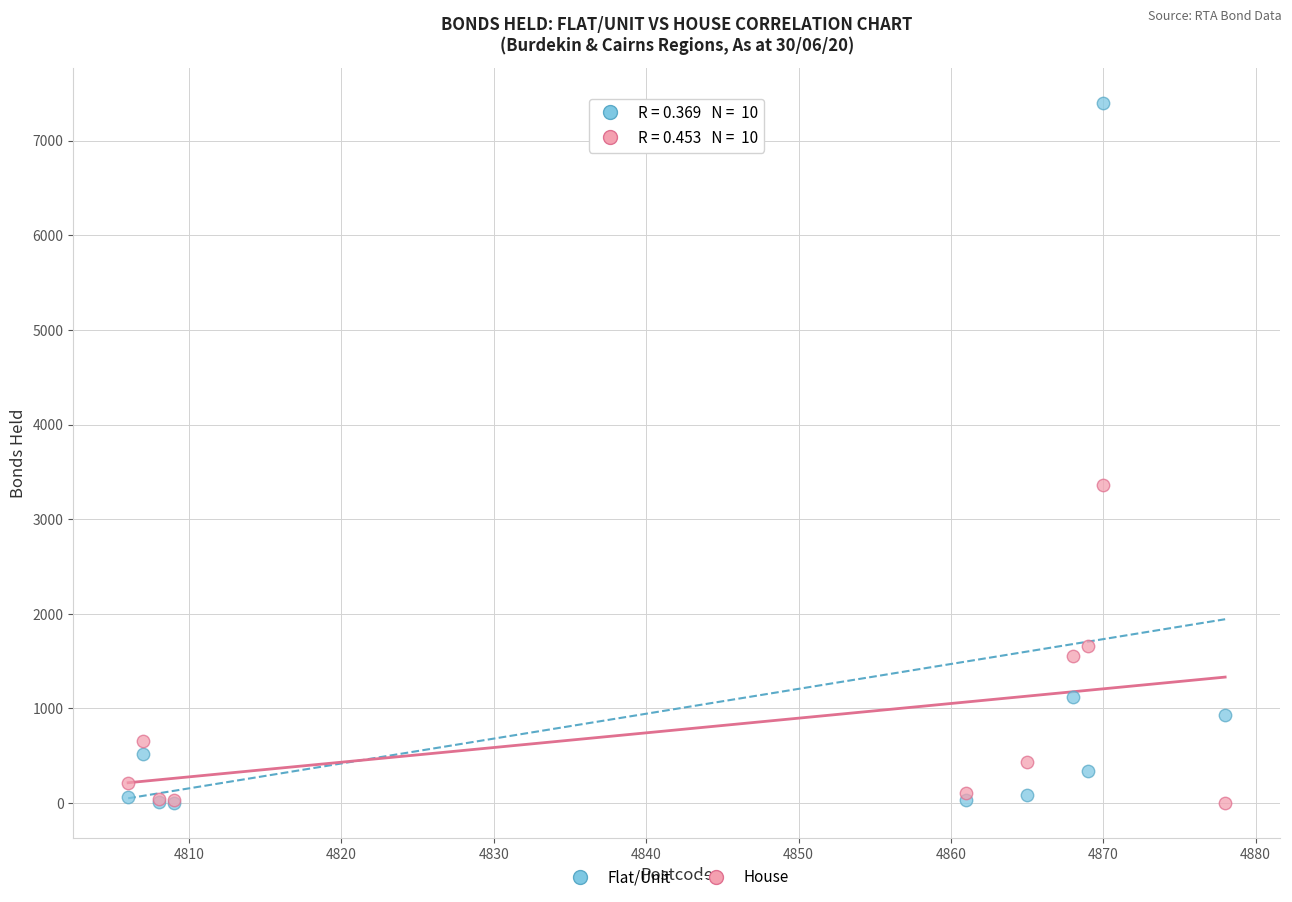

In the Flat/Unit series, what Y value is closest to 3700?

1126